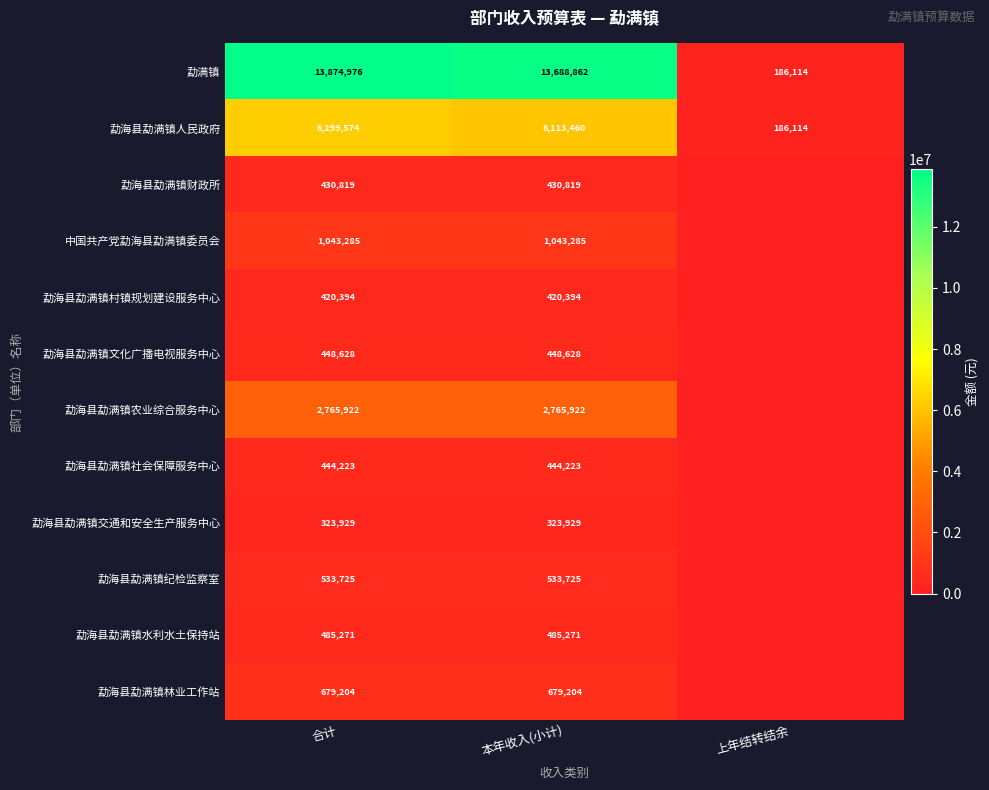

Where is 勐满镇 nearest to the value 7030545?

本年收入(小计)